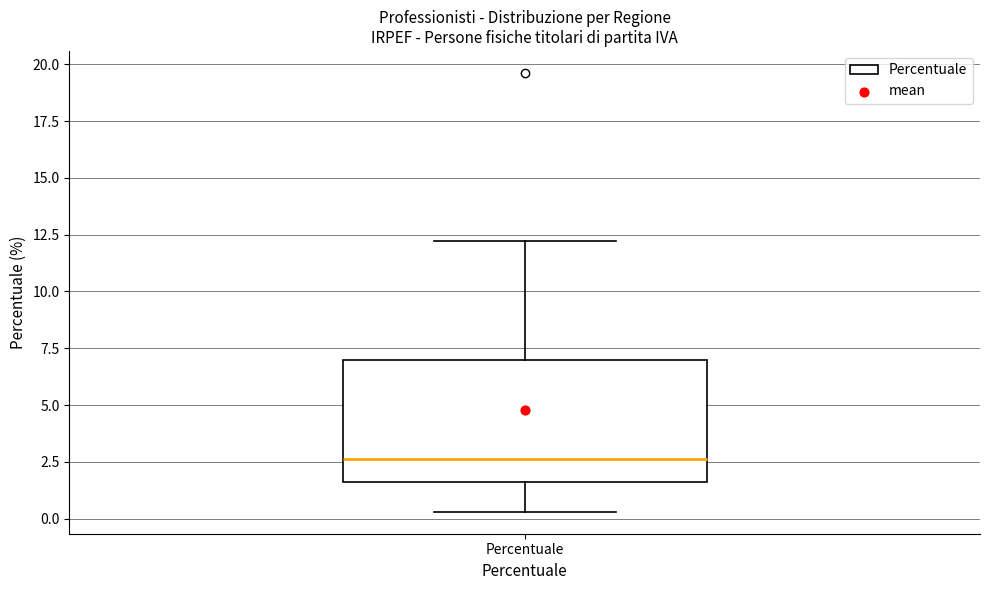

Read this box plot against the y-axis: the position of the median line, the range covered by the box, and the ends of both whiskers. The values are not printed on the chart, so give them approximately, as read against the axis.

median 2.5, box 1.5 to 7.0, whiskers 0.5 to 12.0